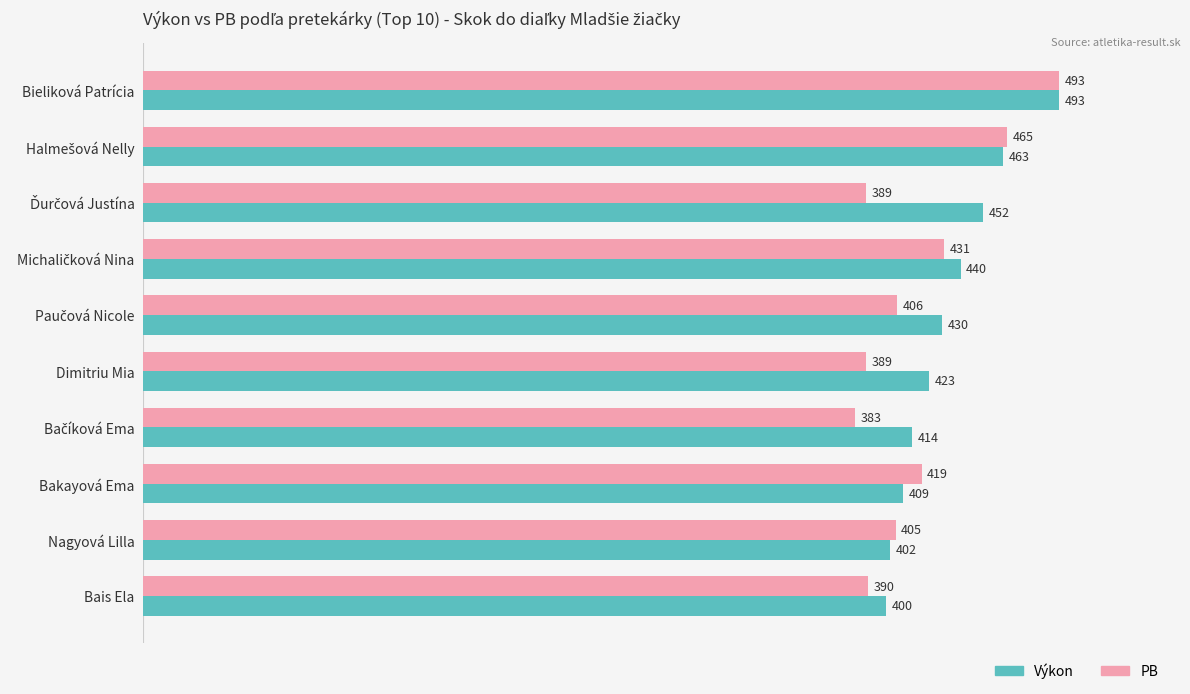

The PB series shows 405 at Nagyová Lilla. True or false?

True